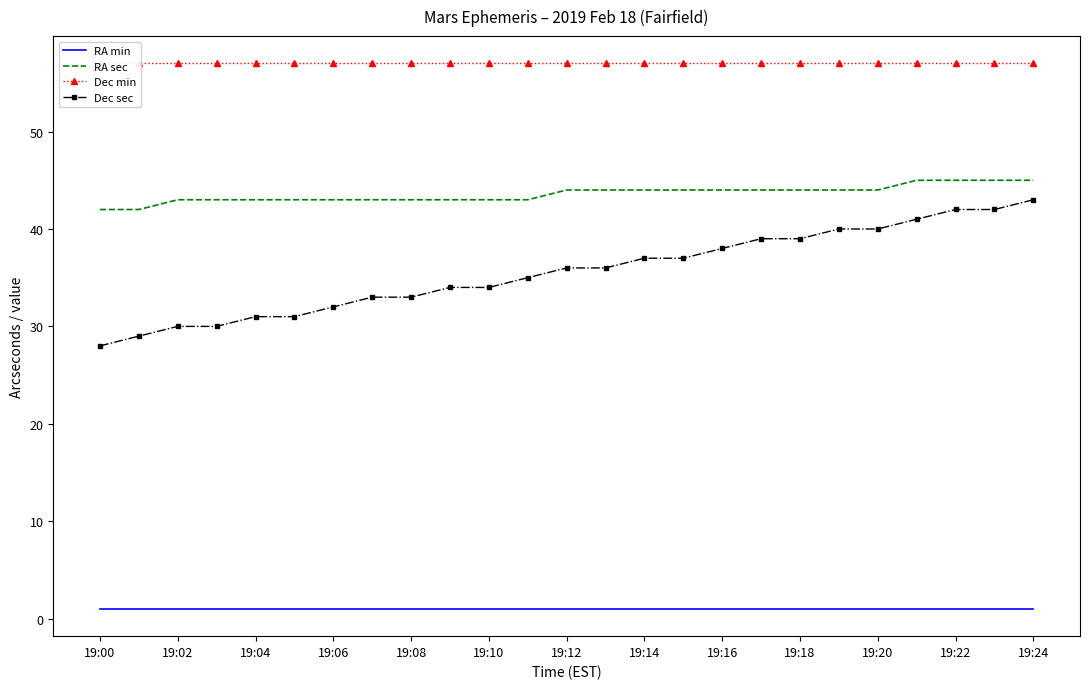

True or false: RA sec has a value of 43 at 19:06.

True